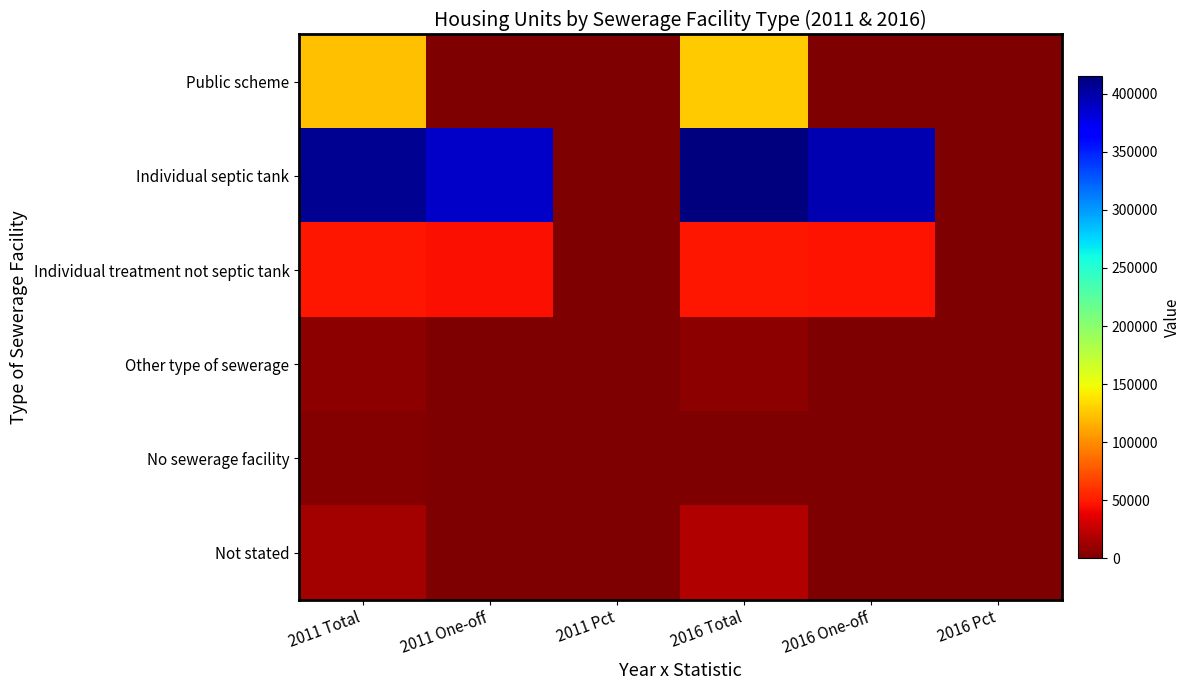

At 2016 One-off, list the series in order from smallest to largest.

Public scheme, Other type of sewerage, No sewerage facility, Not stated, Individual treatment not septic tank, Individual septic tank